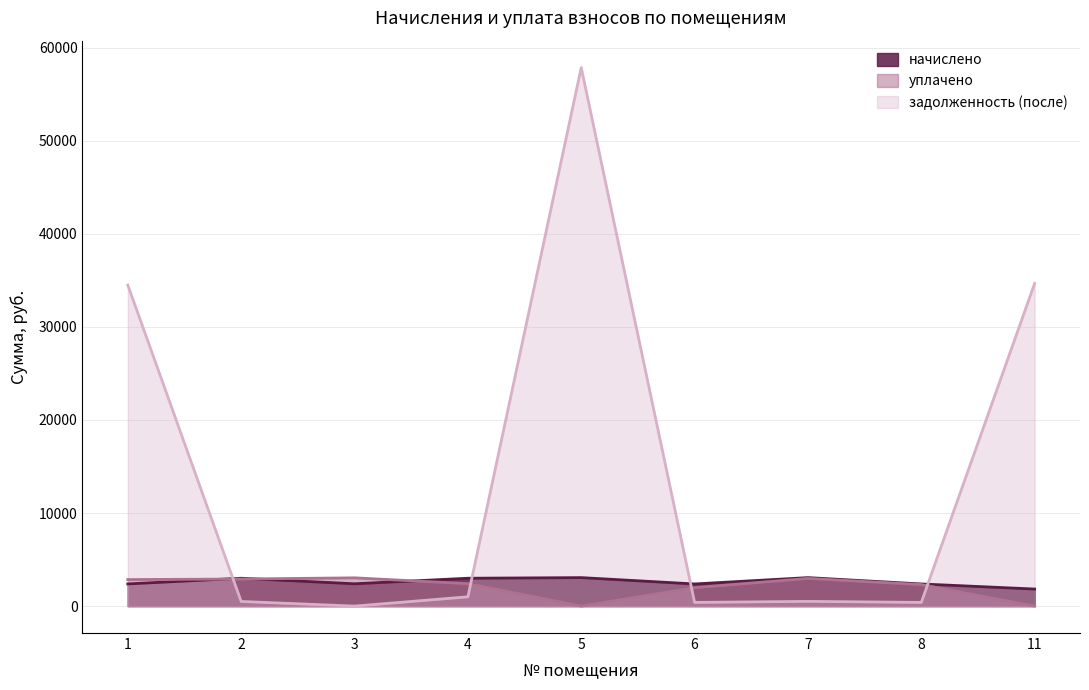

In задолженность (после), how many points are lower than both neighbors (excluding endpoints)?

3